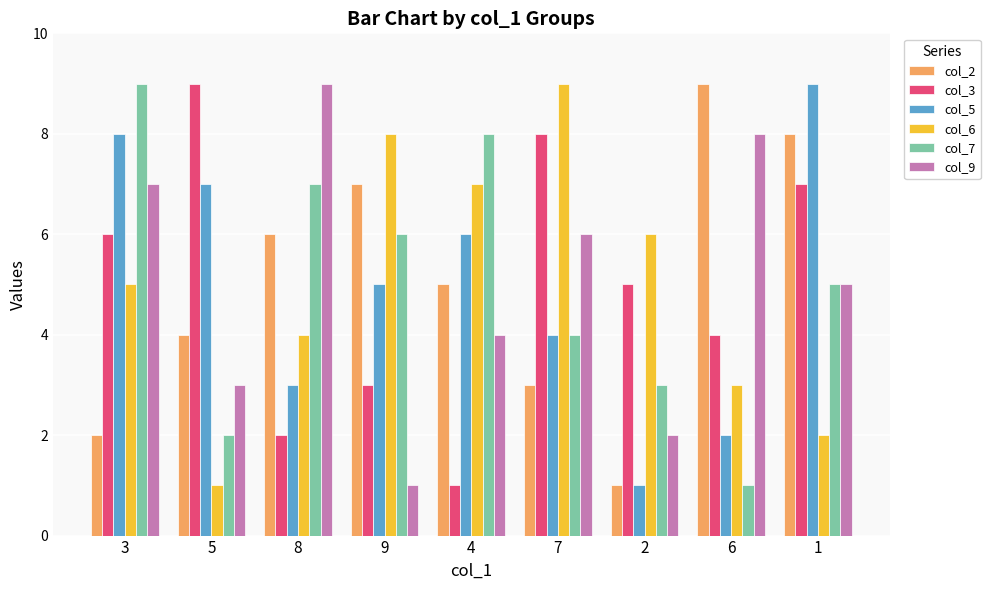

How many data points does each series have?

9